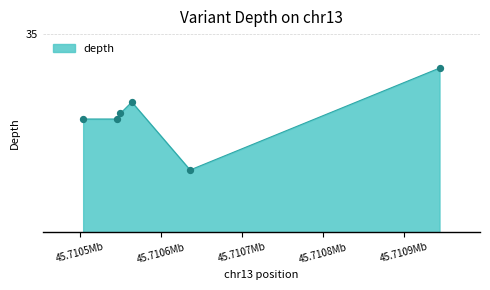

What is the change in value from 45710550 to 45710636?

-10